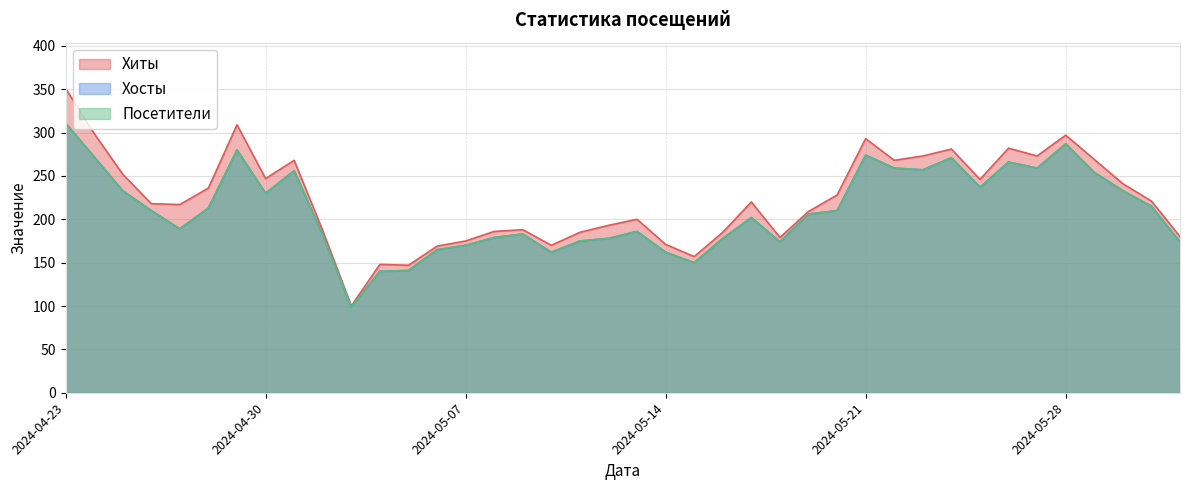

Rank the series by their maximum value, from lowest to highest.

Хосты, Посетители, Хиты